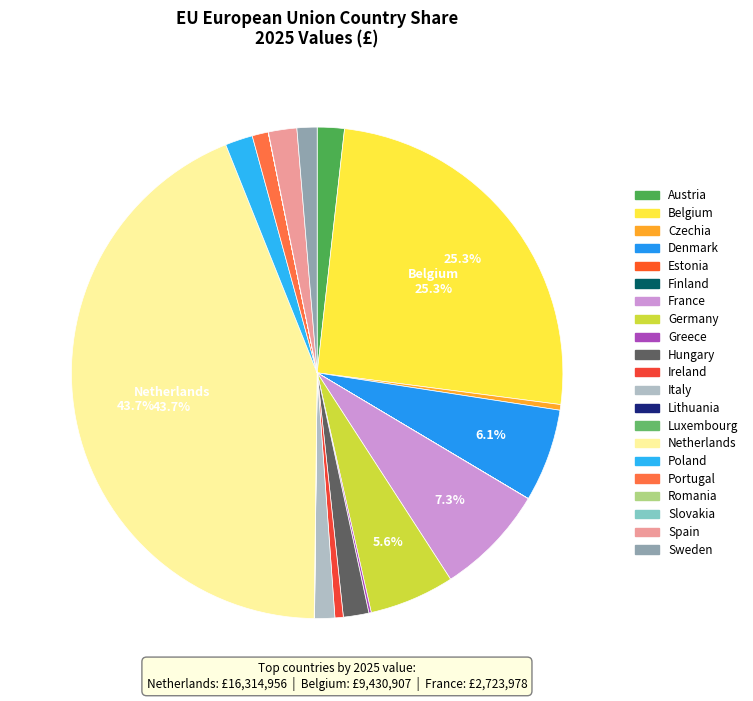

Is there any slice that represents more than half of the pie?

No